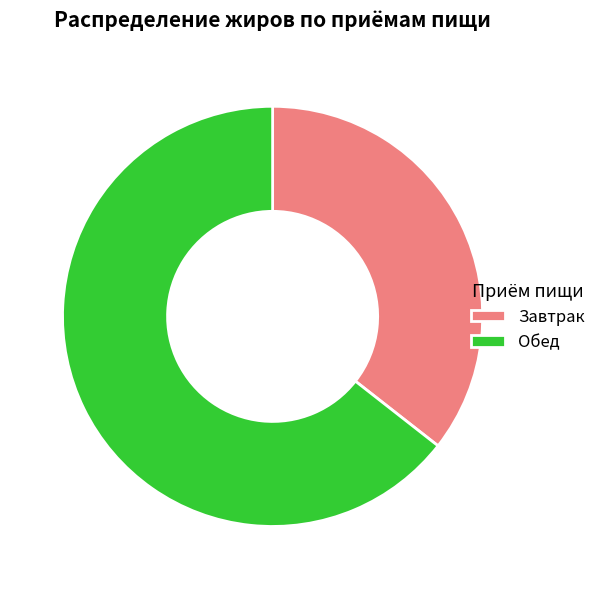

Do Завтрак and Обед together represent more than half of the pie?

Yes